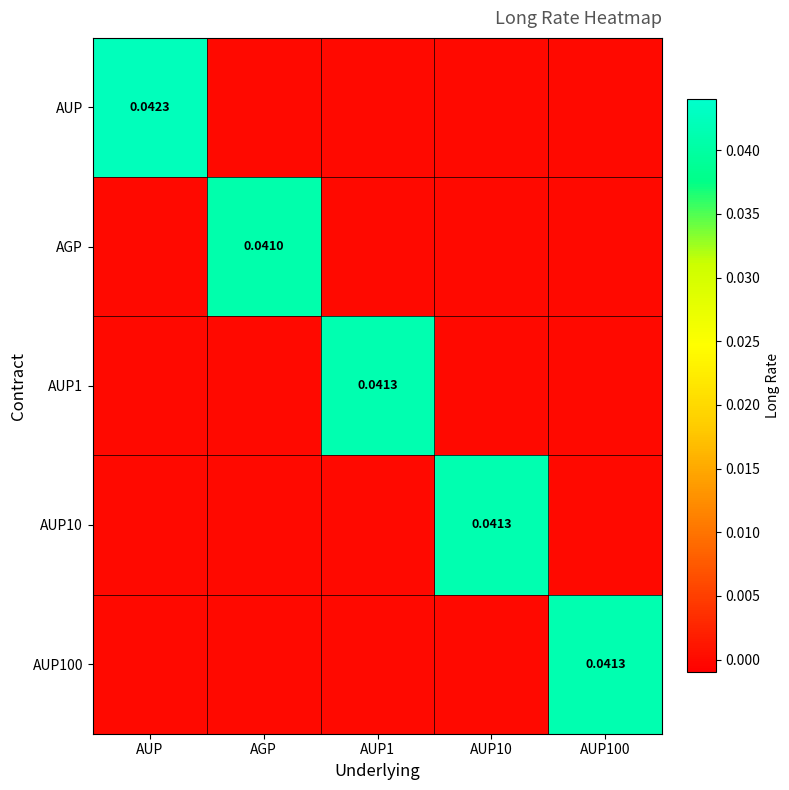

Count the number of categories in the chart.

5